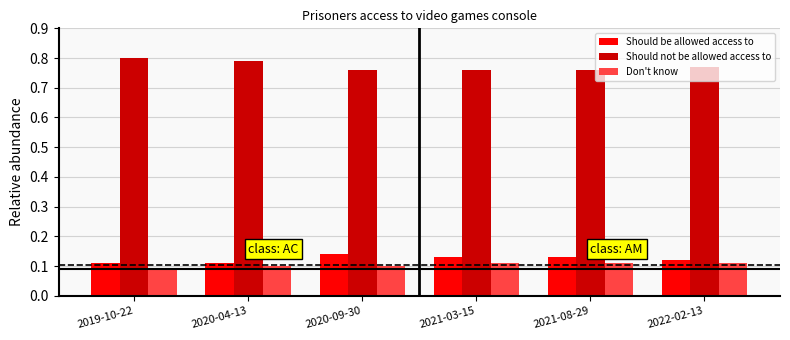

The Should be allowed access to series shows 0.1 at 2021-03-15. True or false?

True